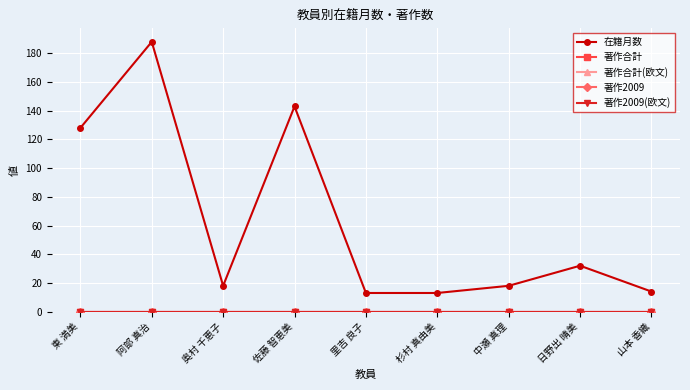

Is this an area chart (filled region under the line)?

No